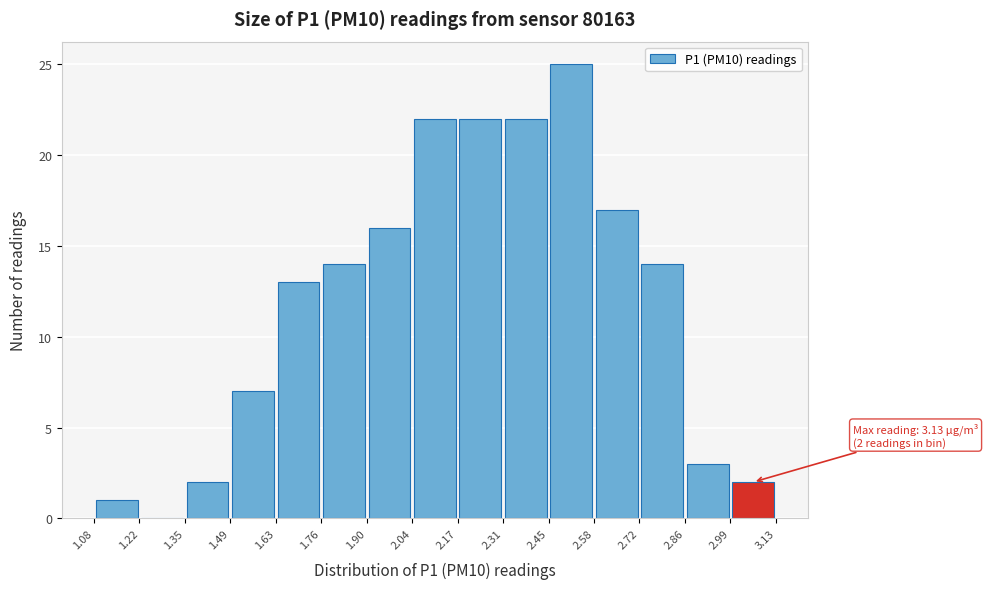

Which range on the x-axis has the tallest bar?

2.45 to 2.58